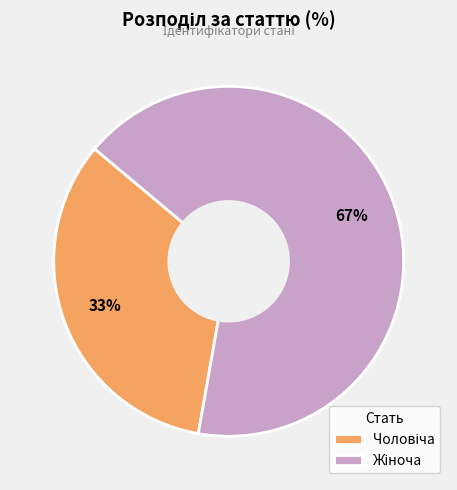

To the nearest percent, what is the average slice percentage?

50%